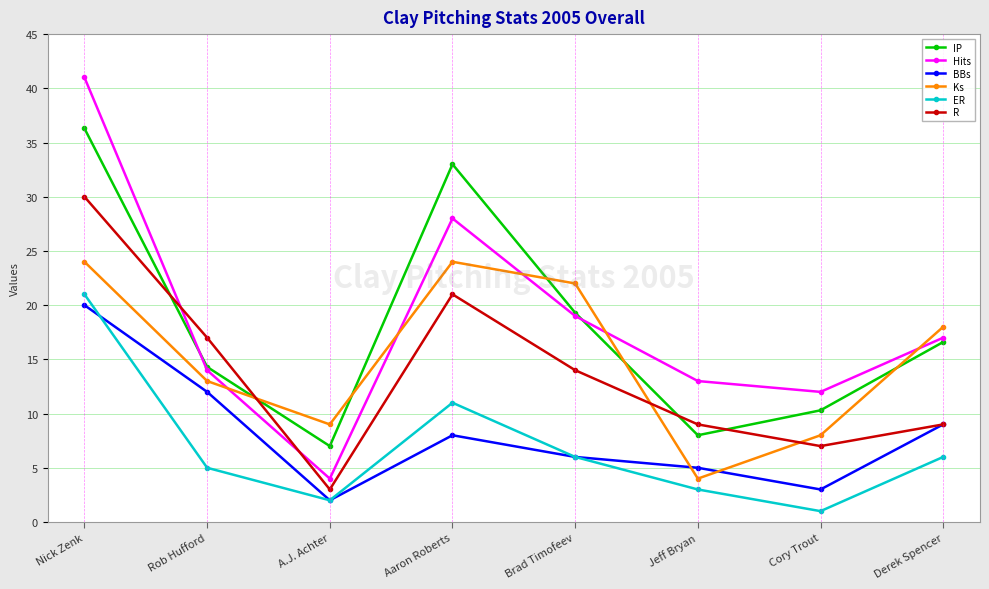

Is it true that ER equals 6.0 at Derek Spencer?

True